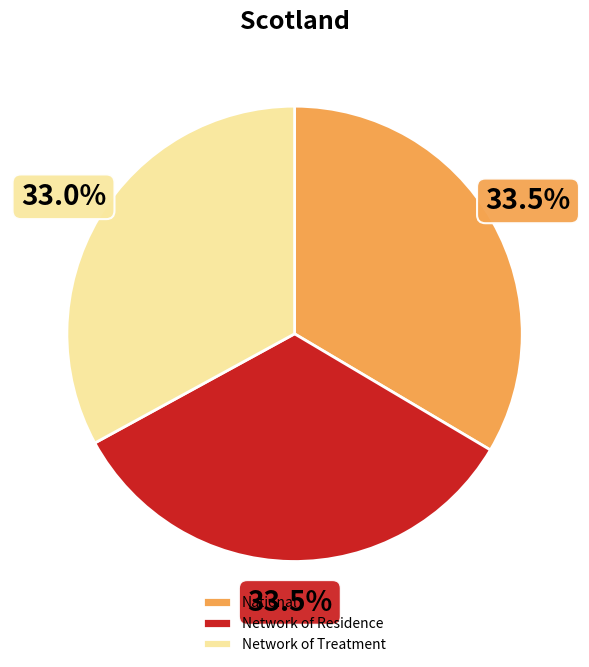

Which has a higher value, Network of Treatment or Network of Residence?

Network of Residence